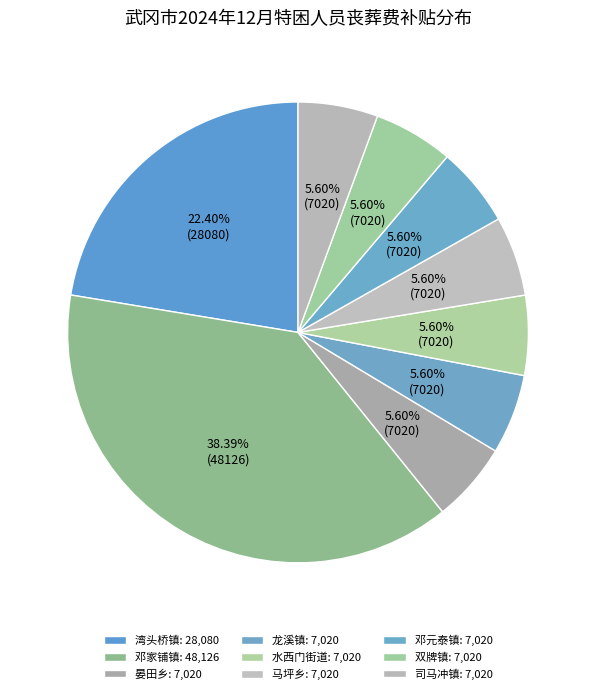

Which slice is the largest?

邓家铺镇